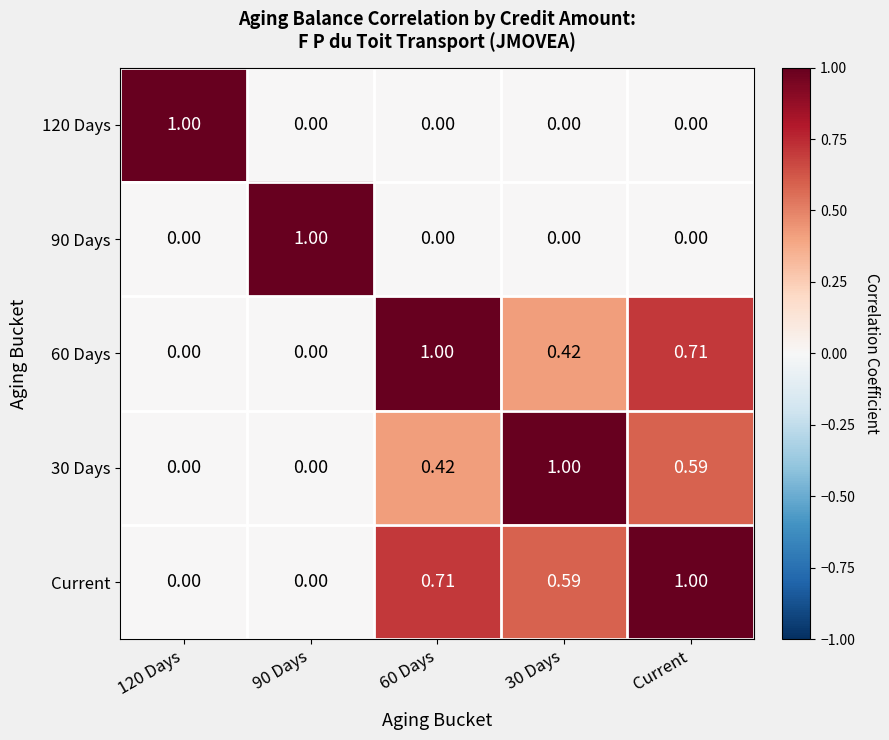

Which series has the largest total across all categories?

Current